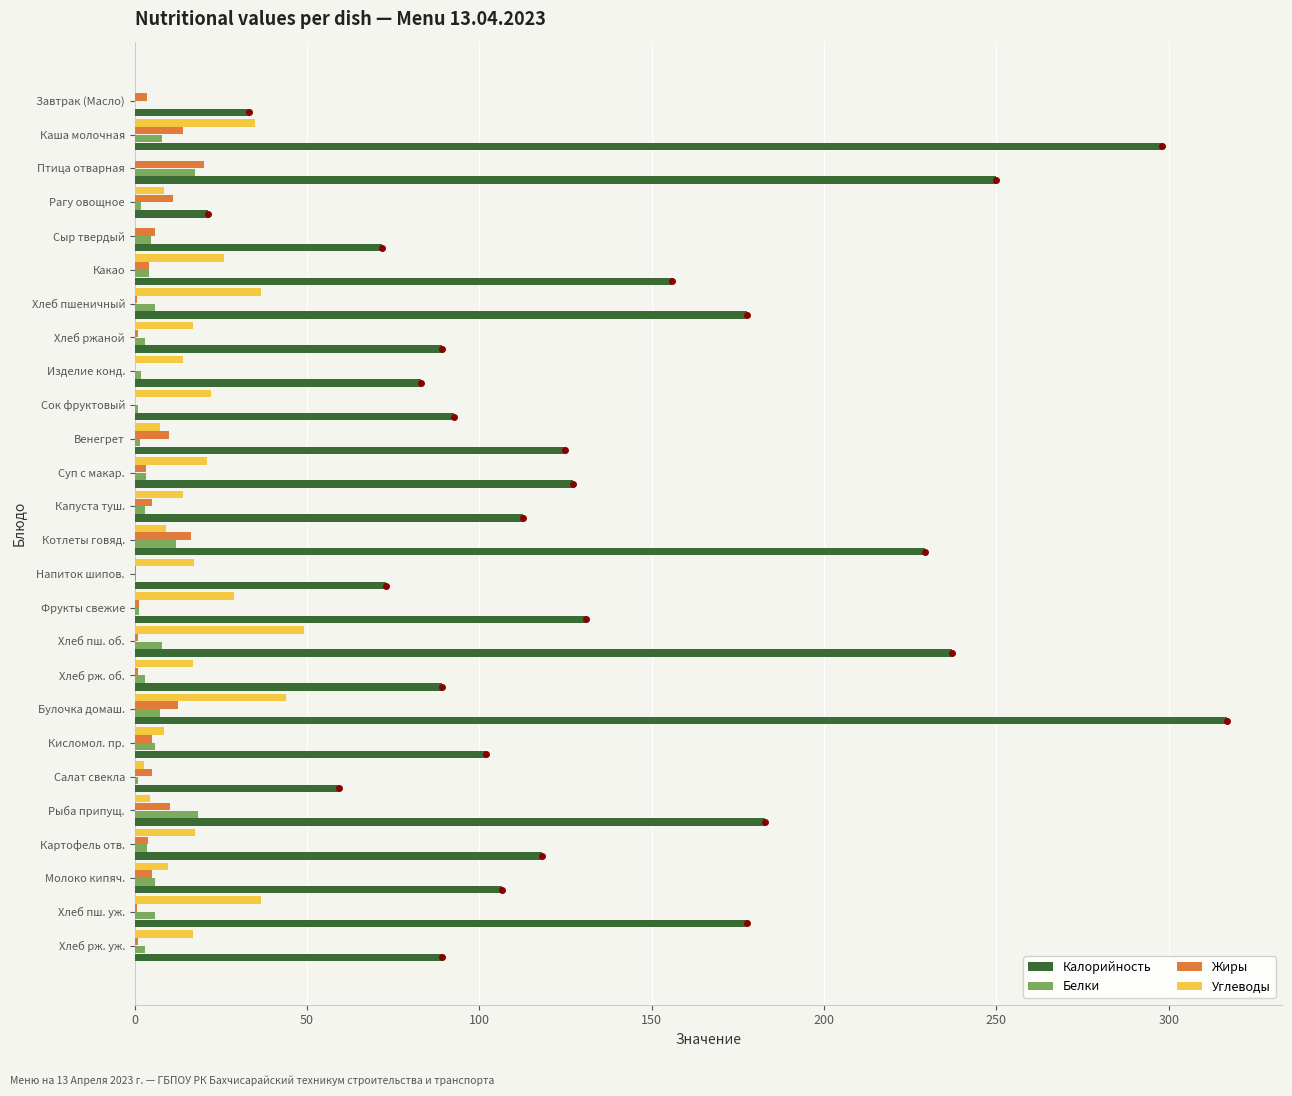

Which series has the largest total across all categories?

Калорийность